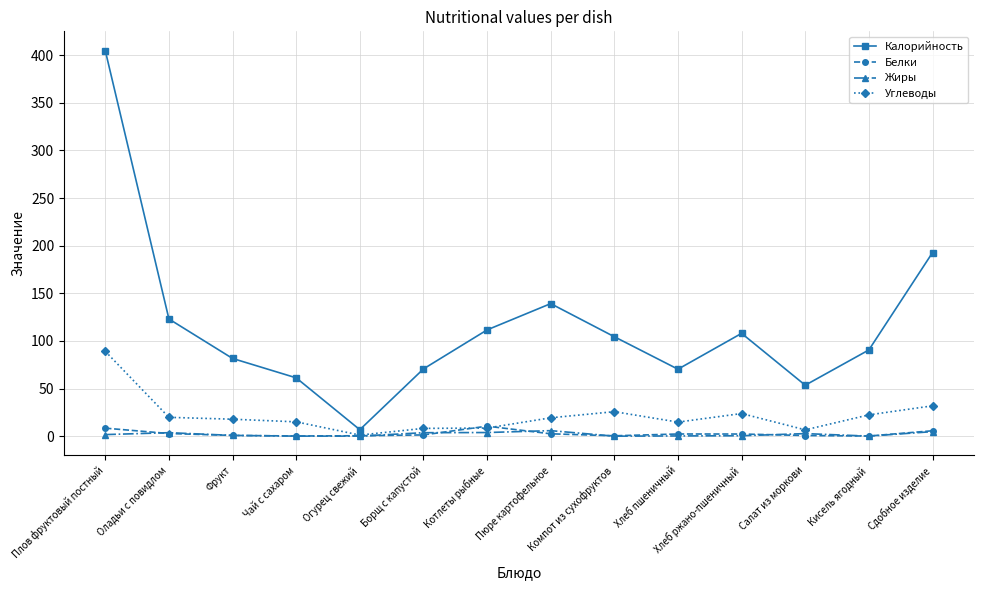

Is it true that Жиры equals 0.0 at Чай с сахаром?

True